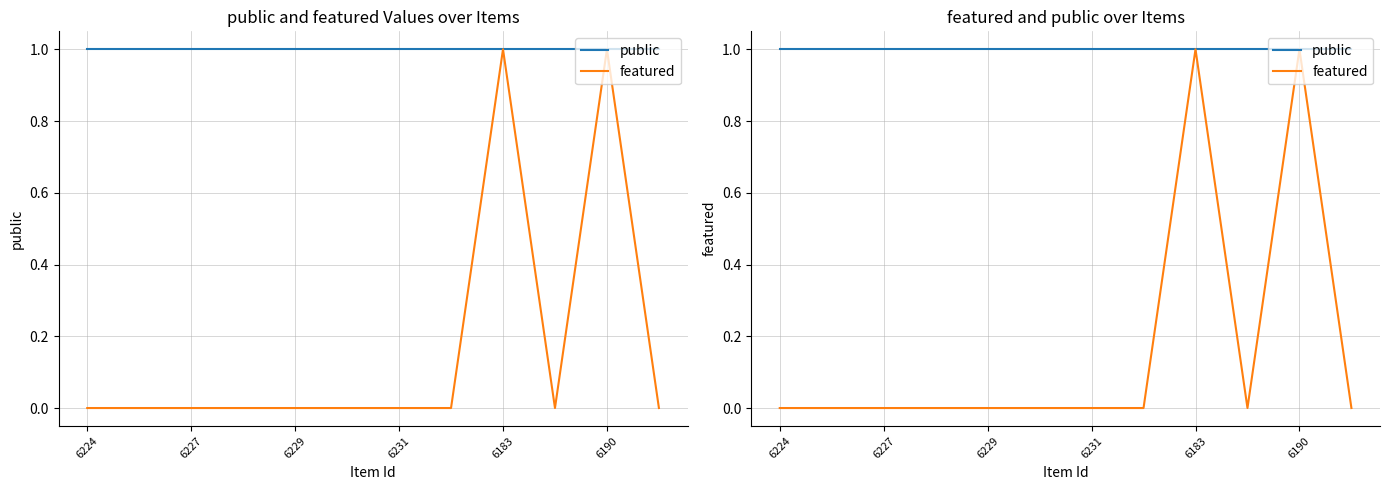

Is it true that featured equals 0 at 6231?

True